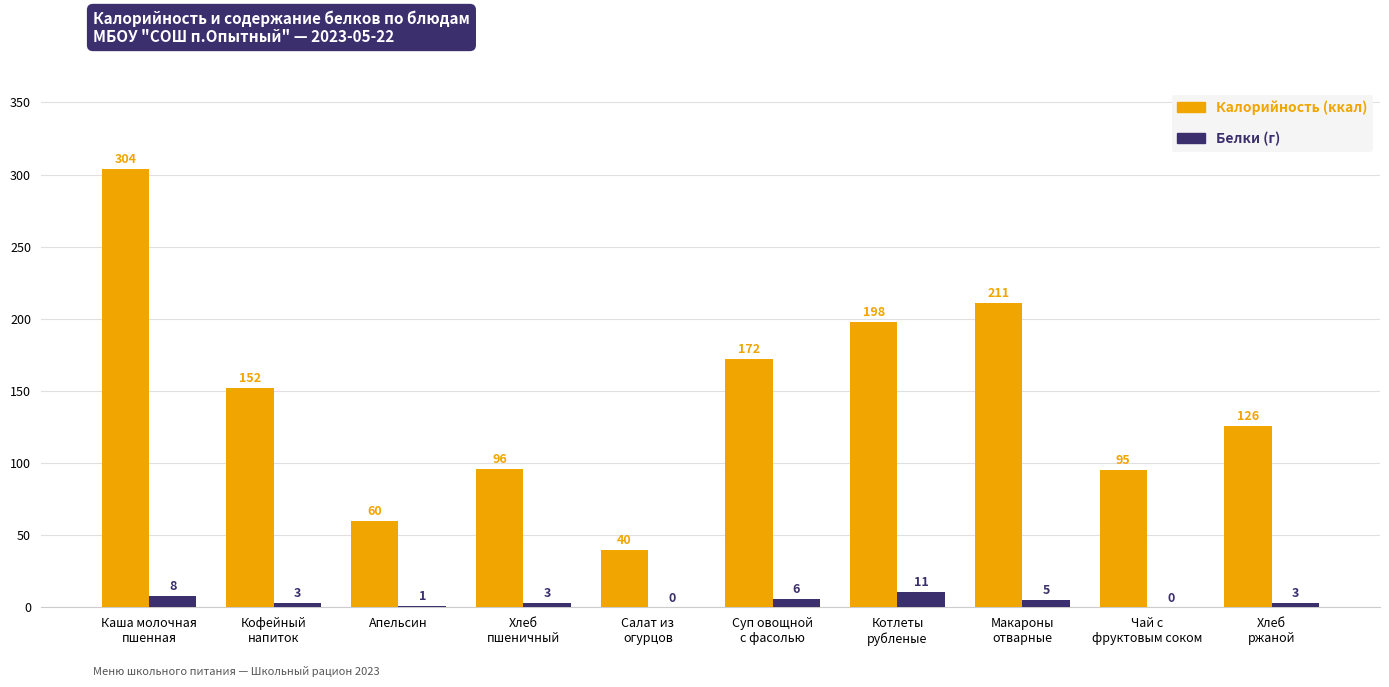

What is the greatest value displayed?

304